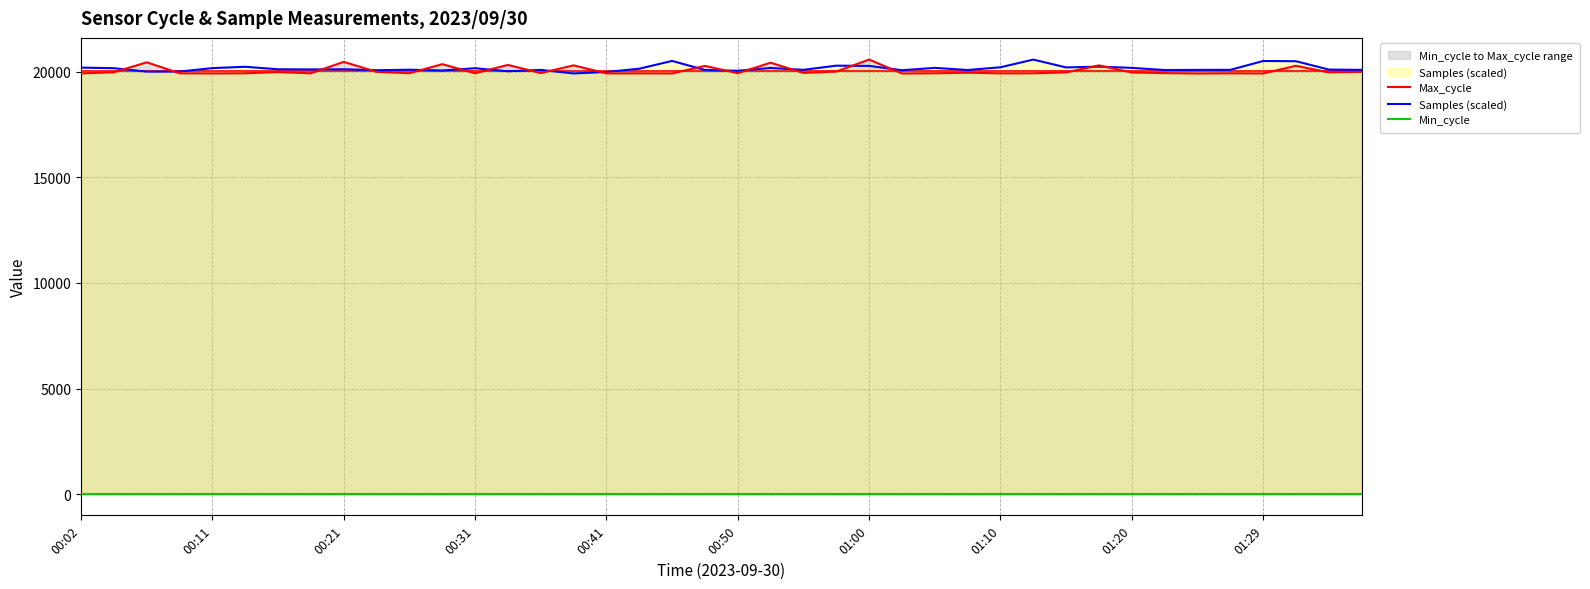

What is the difference between the Max_cycle values at 00:21 and 17?

522.0